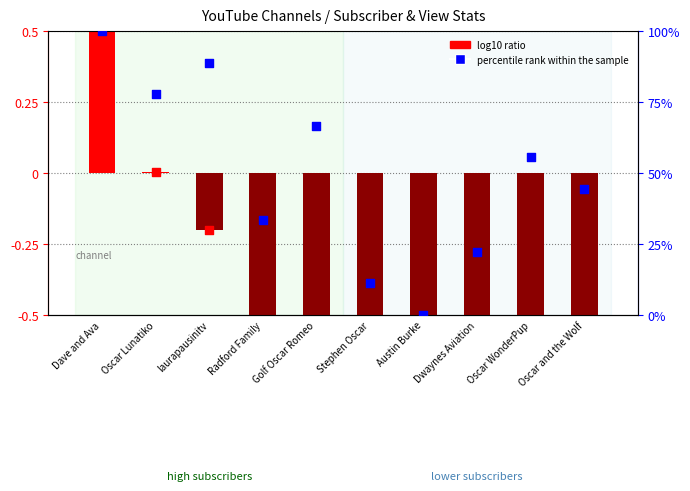

What are all the series names shown in the legend?

log10 ratio, percentile rank within the sample